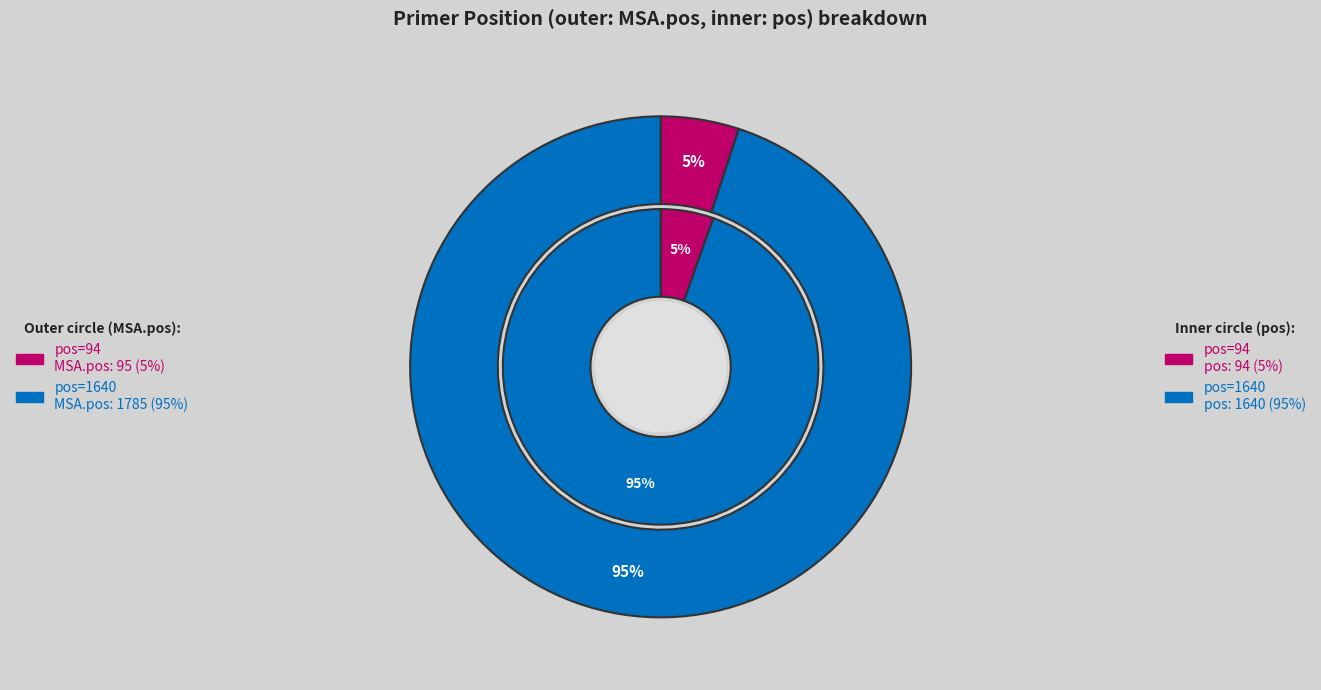

Is pos=94 the majority of the pie?

No